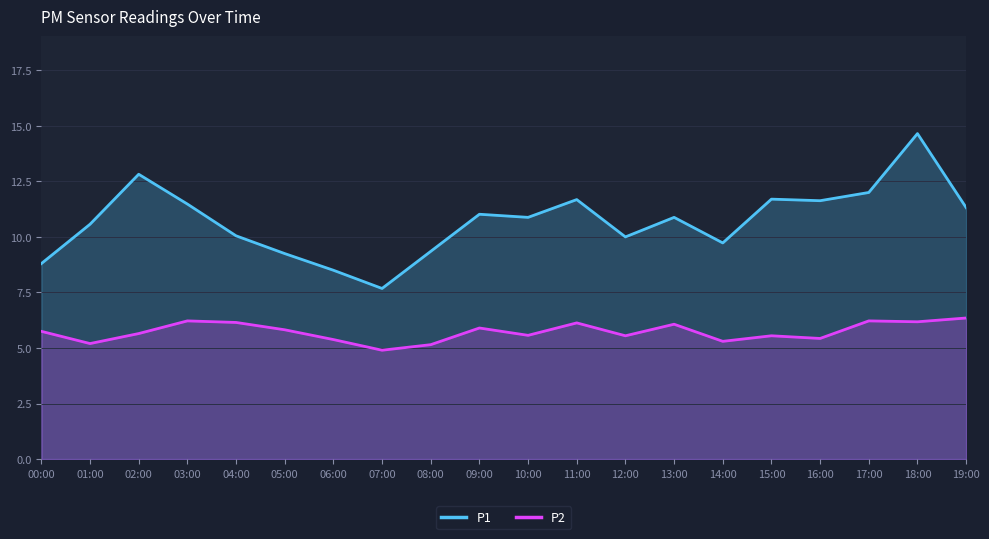

At how many categories does at least one series exceed 10?

13